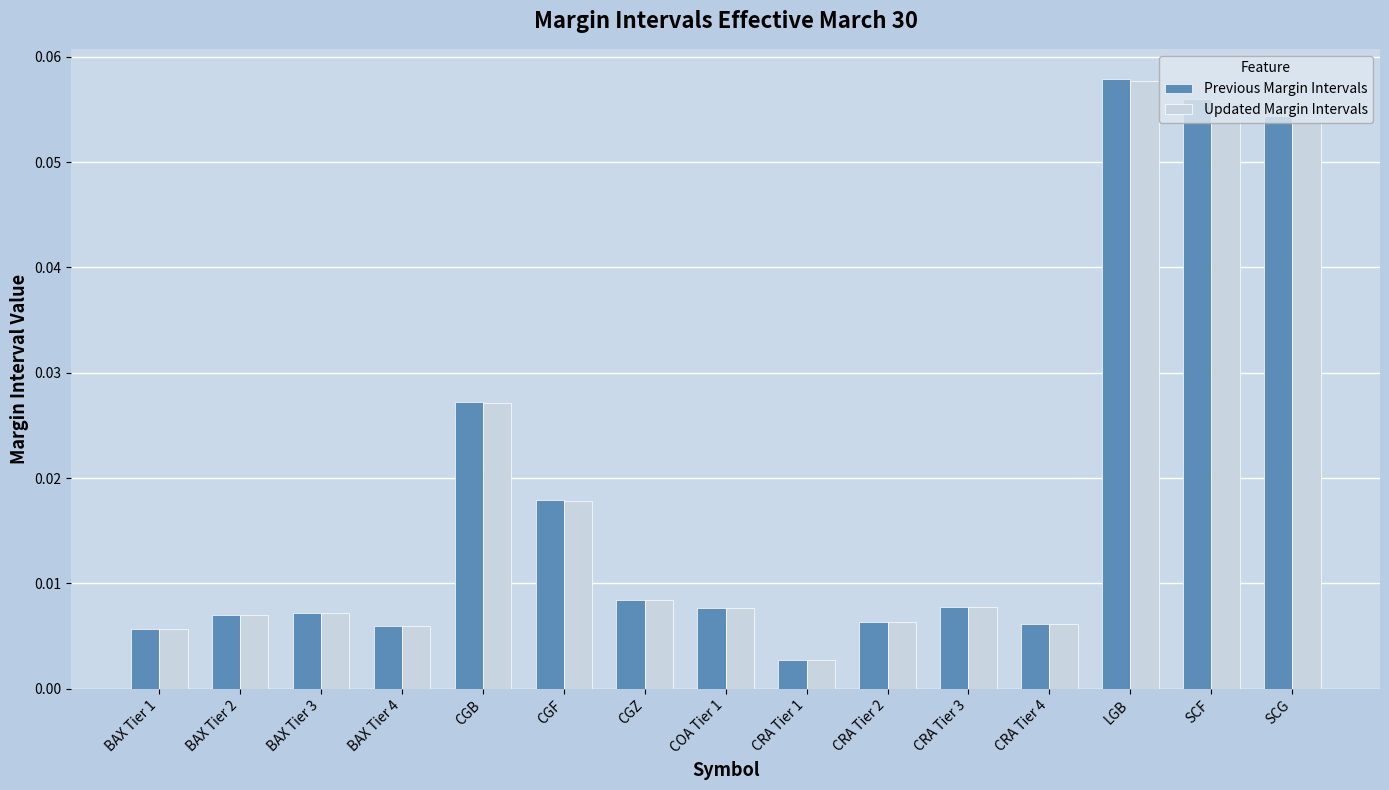

What is the label of the 8th bar from the left?

COA Tier 1